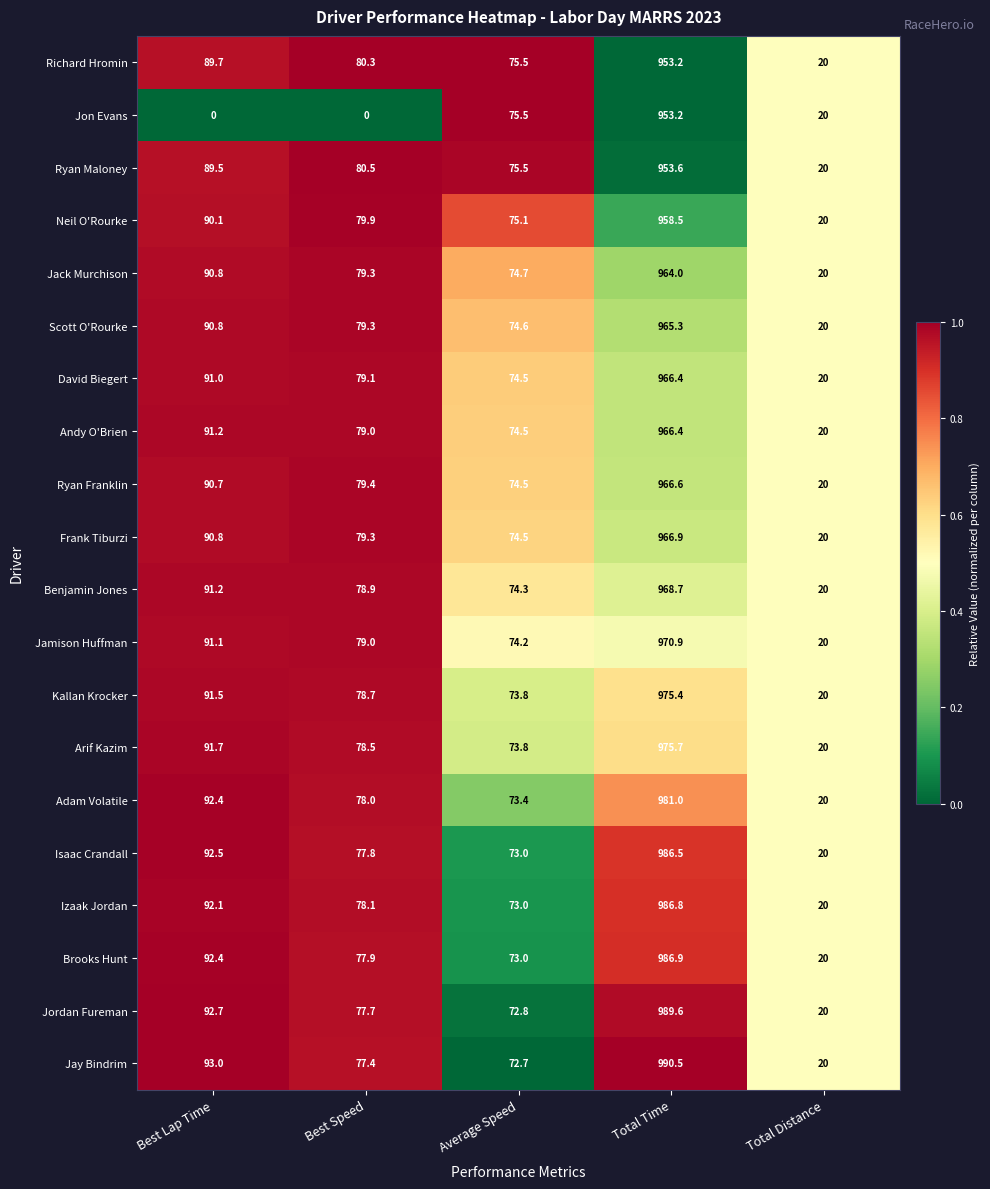

What is the difference between the David Biegert values at Total Distance and Total Time?

946.4